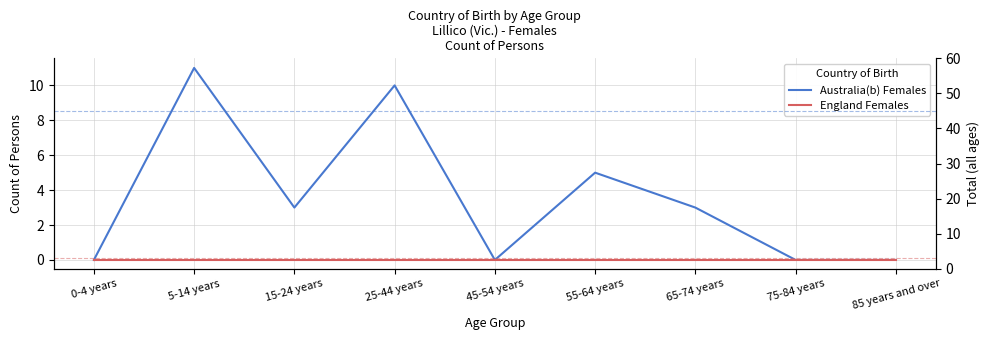

What is the average value?

4